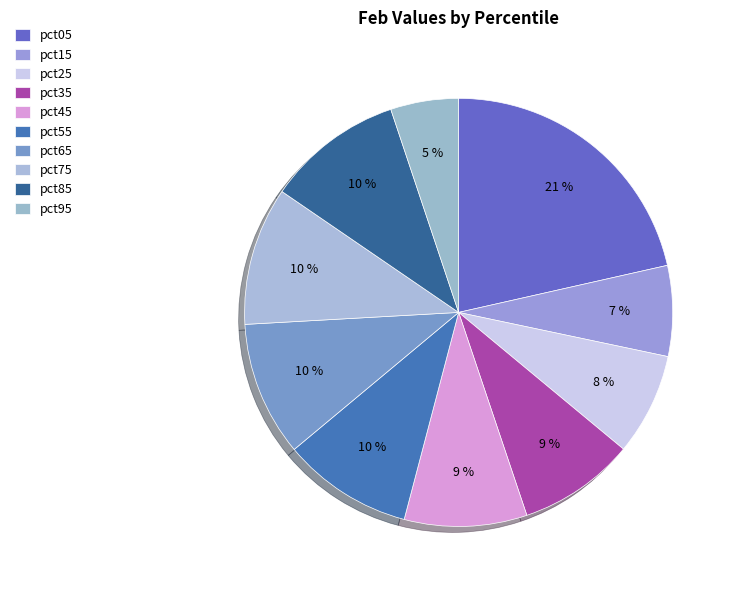

What percentage do pct35 and pct05 together represent?

30.3%